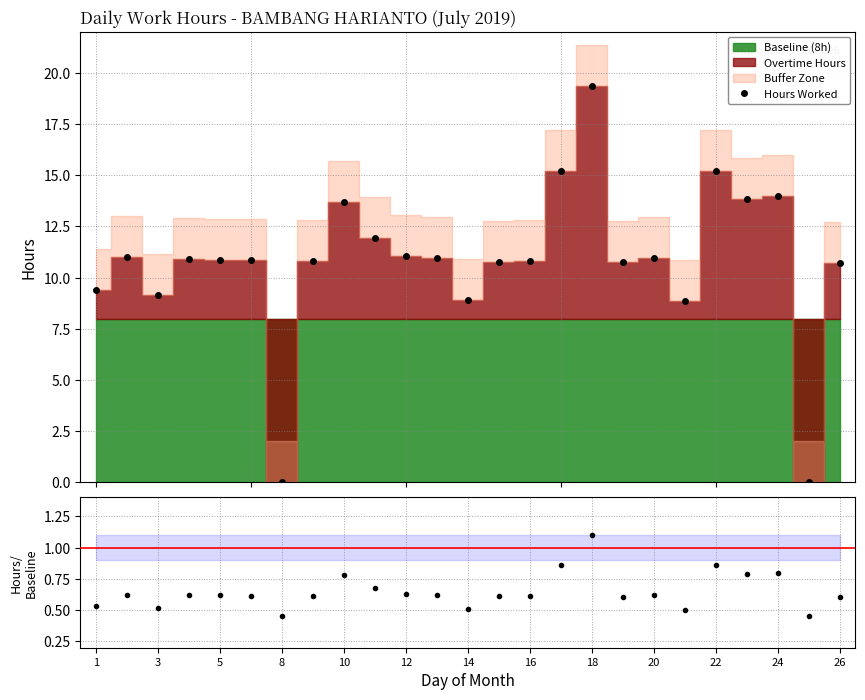

What is the highest value of the Hours Worked series?

19.4